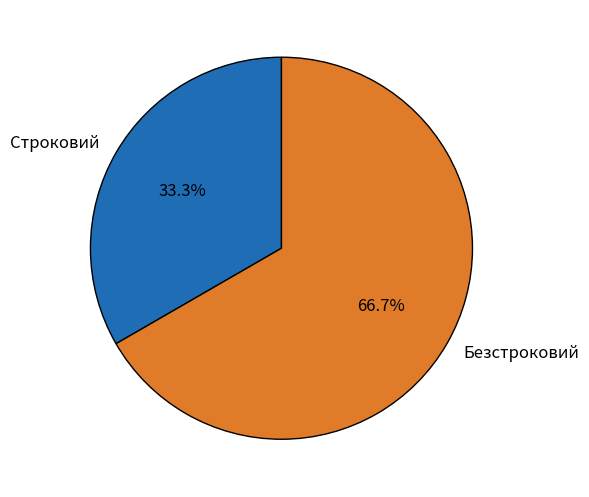

How many slices are in this pie chart?

2